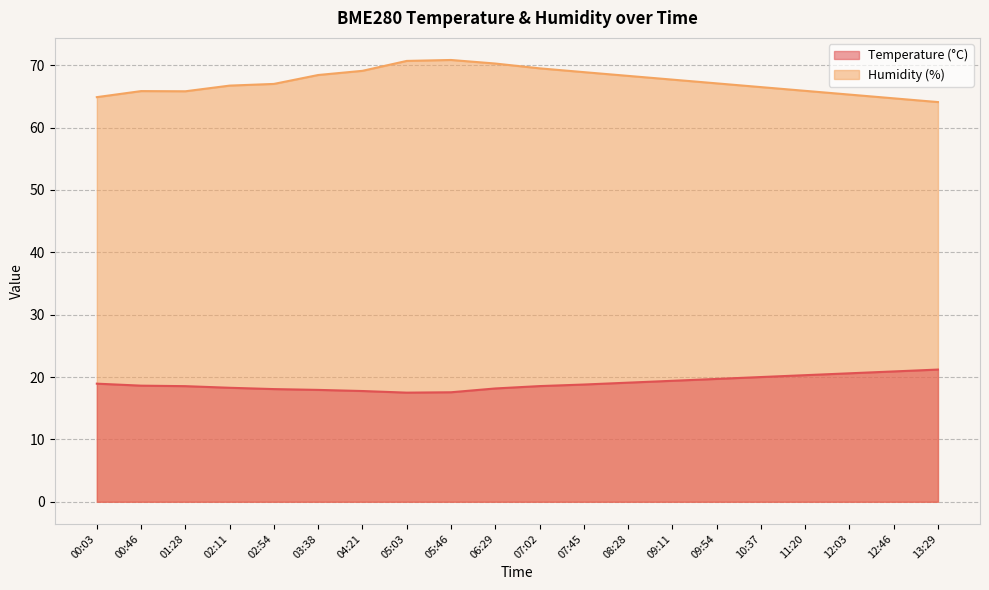

What is the average value of the BME280_humidity series?

67.4